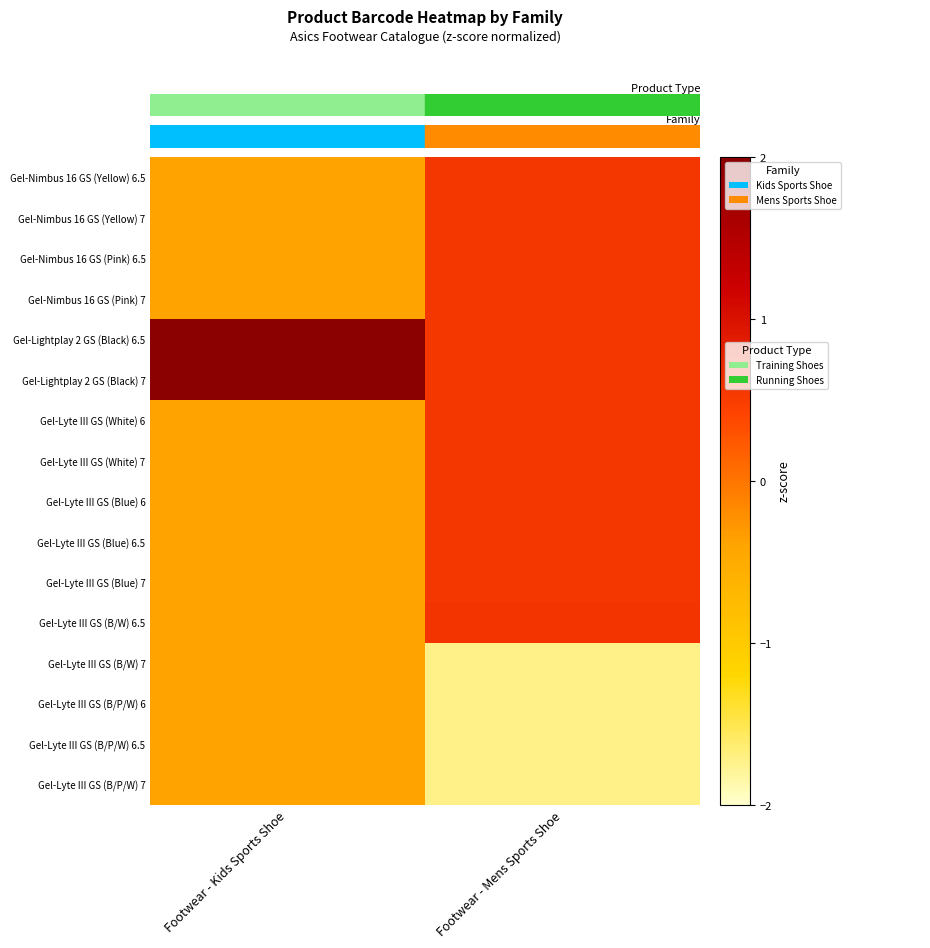

At which category is the sum across all series the highest?

Footwear - Mens Sports Shoe